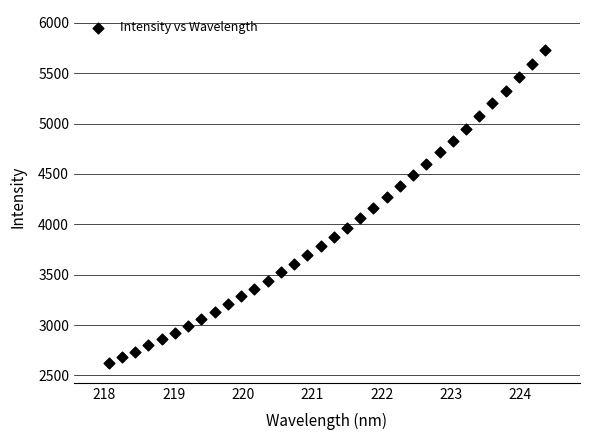

What is the range of X values (max minus min)?

6.3